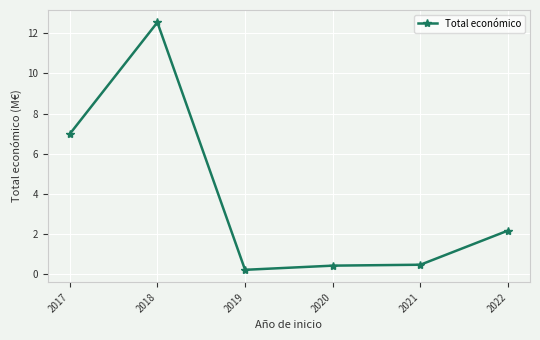

How many lines are shown in the chart?

1